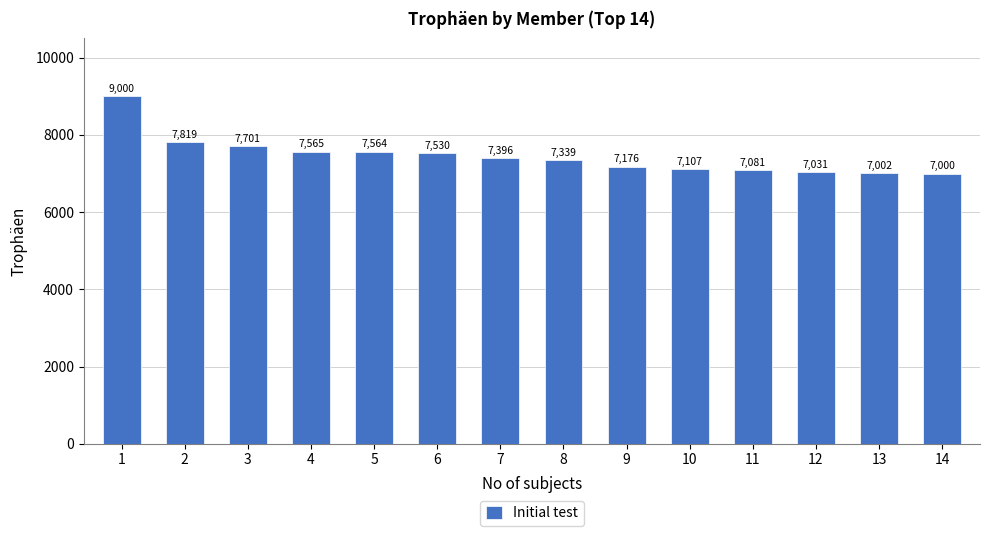

The value at 8 is 4638. True or false?

False